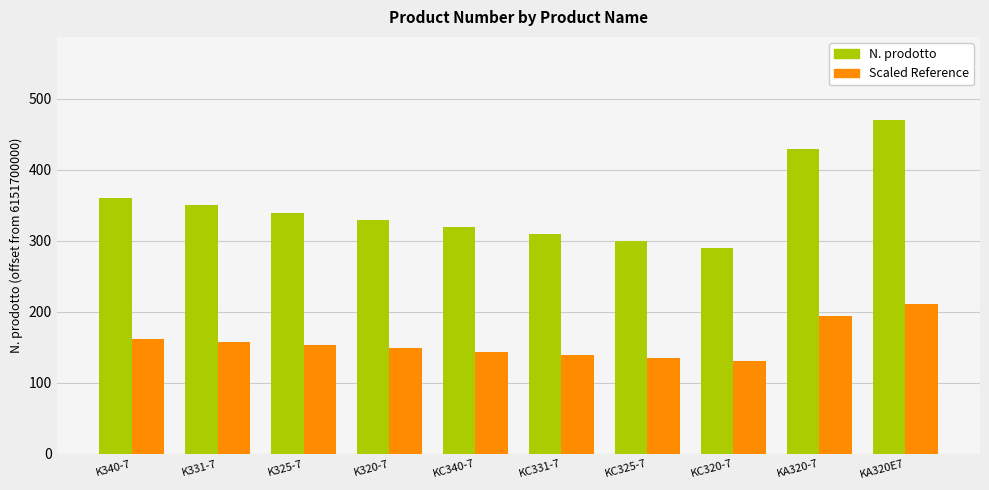

What is the label of the 6th bar from the left?

KC331-7